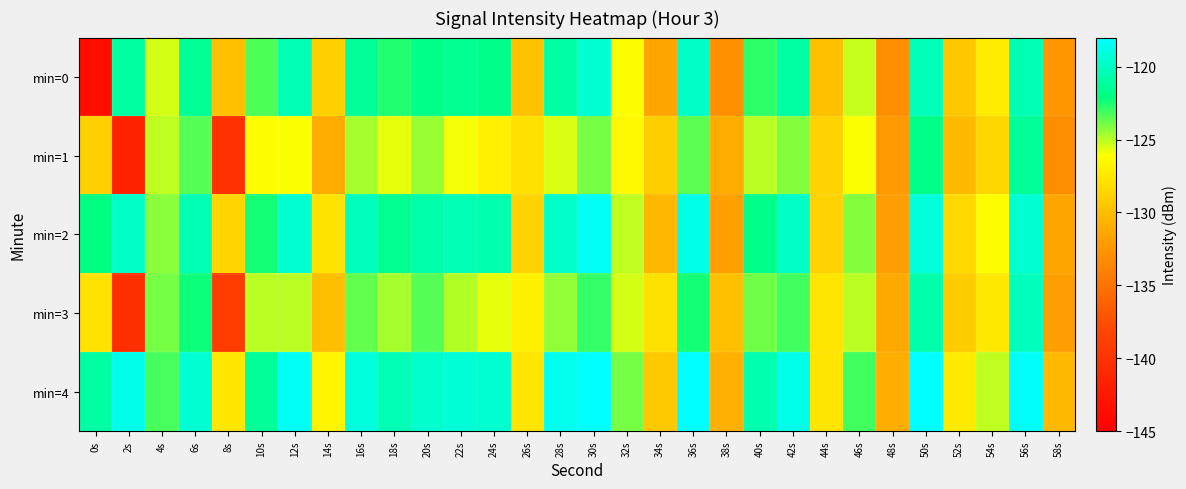

Which series has the largest total across all categories?

min=4